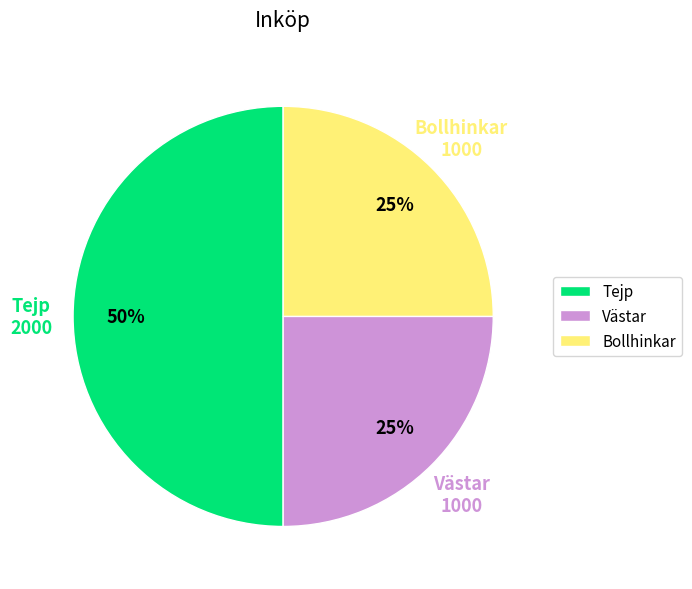

To the nearest percent, what is the average slice percentage?

33%